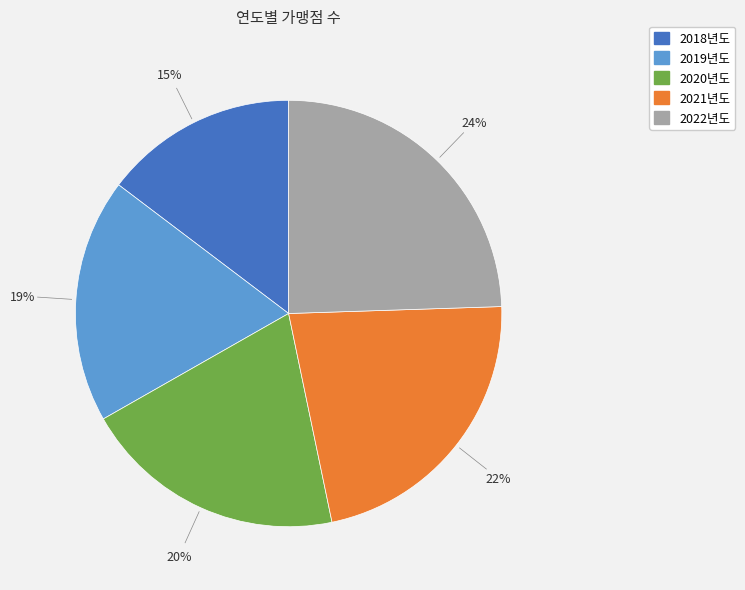

Is it true that 2021년도 is 22% of the pie?

True